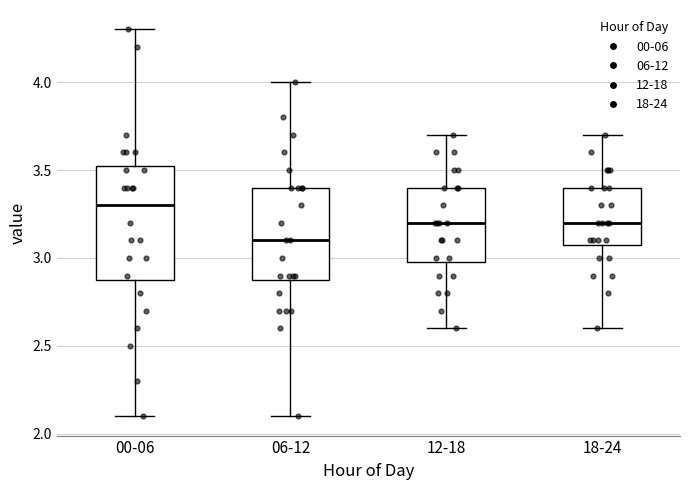

Reading left to right, transcribe this box plot: for each box, give where its median line is, the range the box spans, and where its two whiskers end, as read against the y-axis. The values are not printed on the chart, so give them approximately, as read against the axis.

00-06: median 3.30, box 2.90 to 3.55, whiskers 2.10 to 4.30
06-12: median 3.10, box 2.90 to 3.40, whiskers 2.10 to 4.00
12-18: median 3.20, box 3.00 to 3.40, whiskers 2.60 to 3.70
18-24: median 3.20, box 3.10 to 3.40, whiskers 2.60 to 3.70